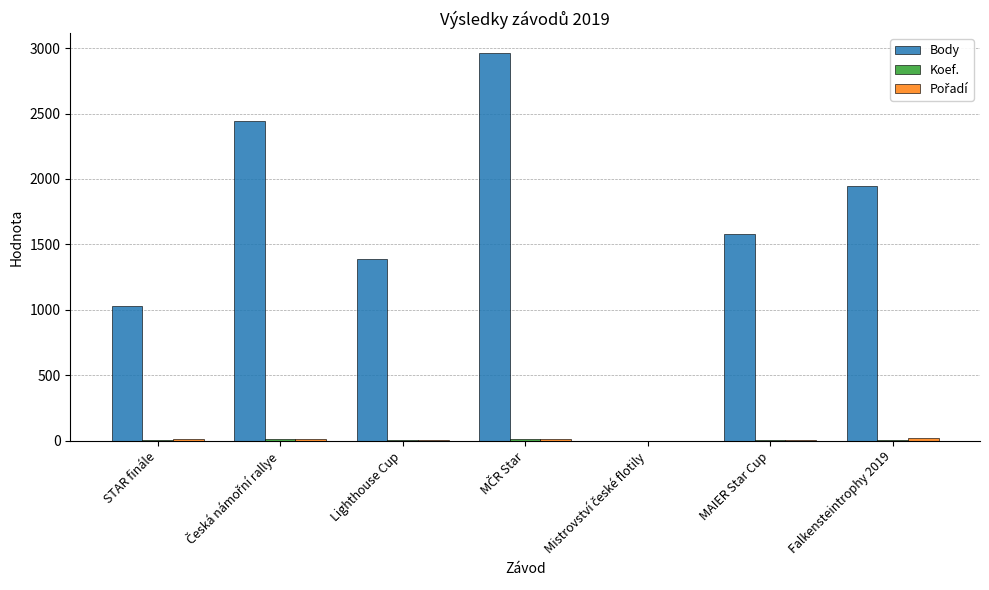

Count the number of data series in this chart.

3